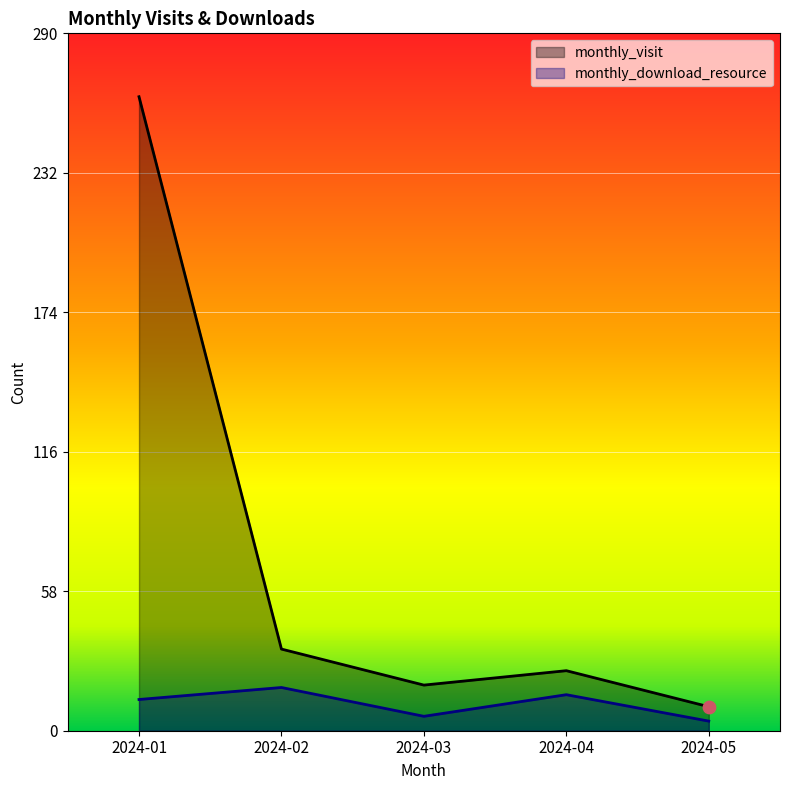

What is the total value across all series at 2024-01?

277